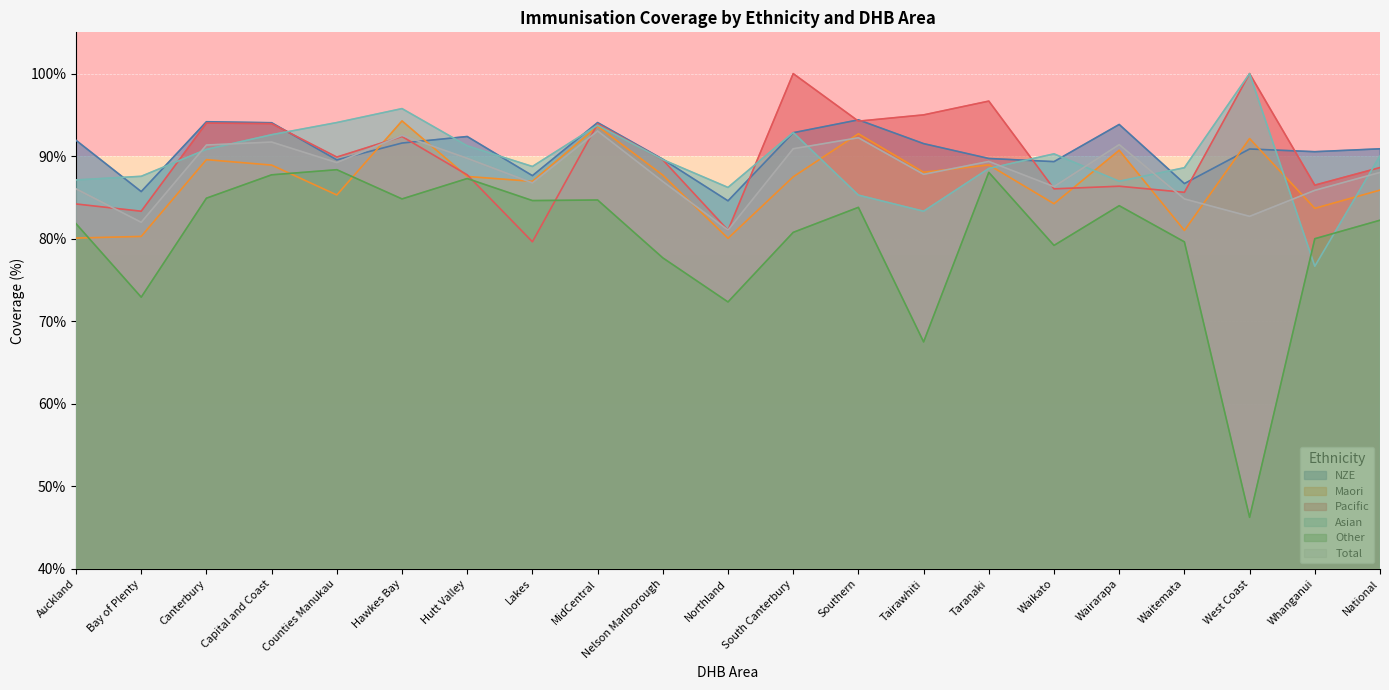

Where do Asian and Pacific first cross each other?

Bay of Plenty and Canterbury